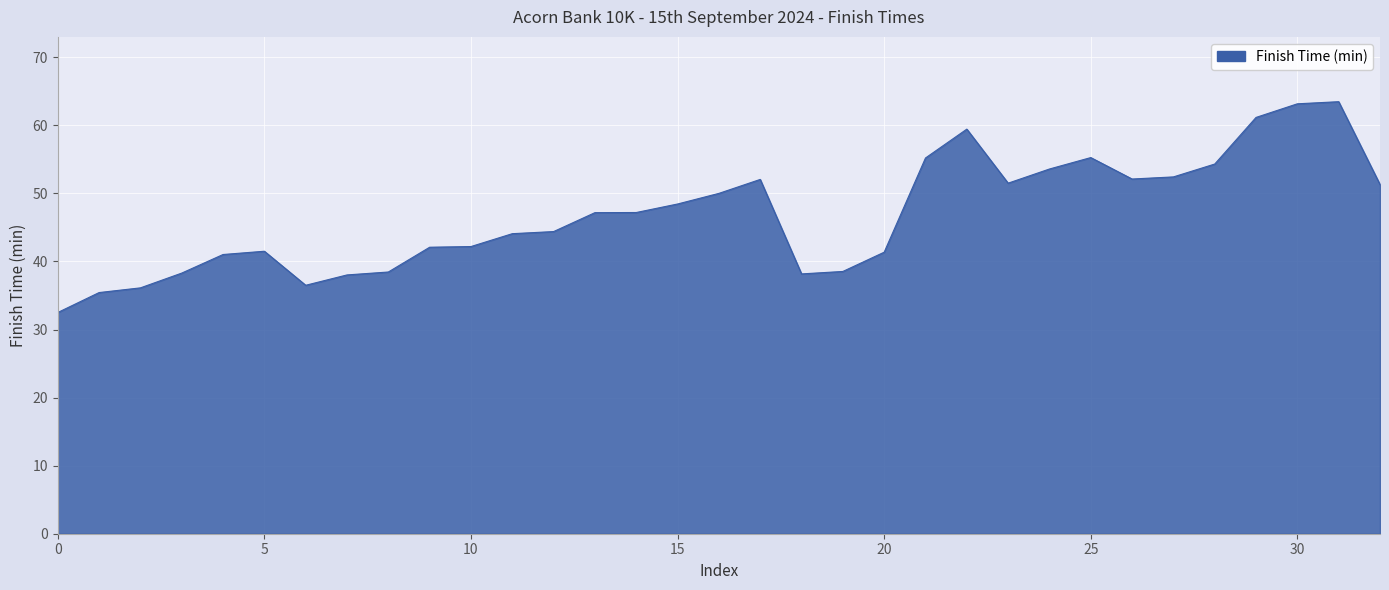

What is the smallest value displayed?

32.5